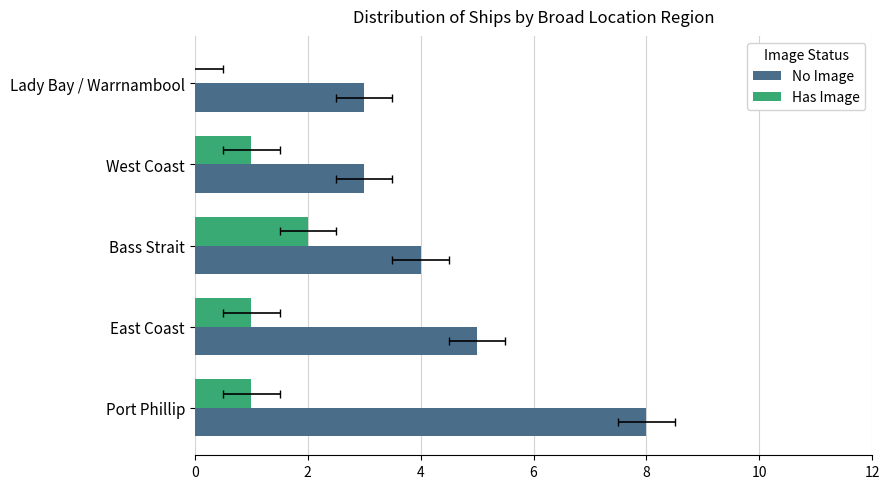

How many bars are there in each group?

2